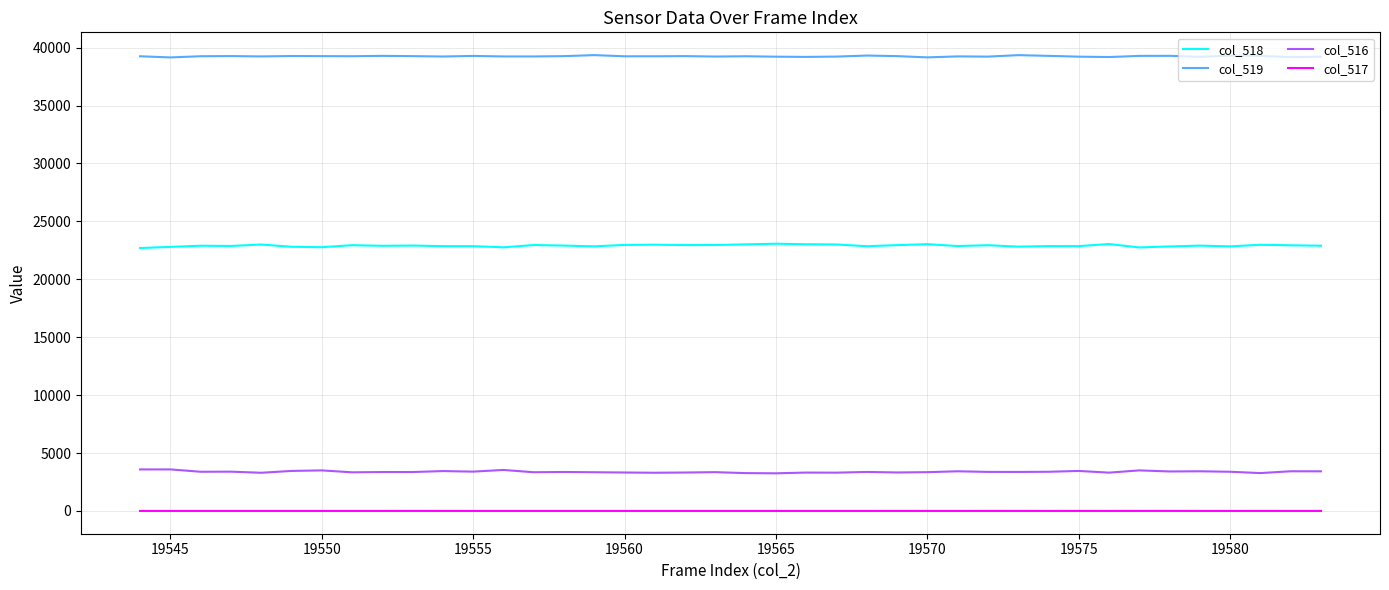

True or false: col_519 and col_517 cross at least once.

False